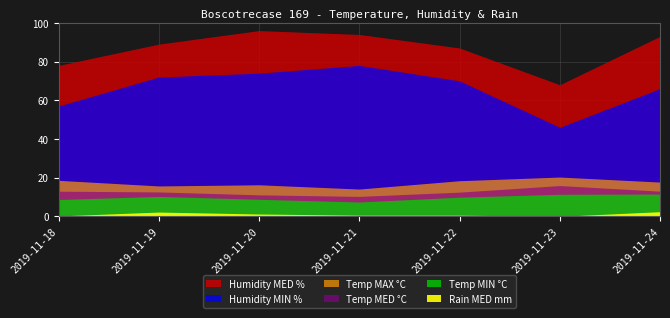

Reading left to right, list all the values displayed in this chart.

Temp MAX: 18.6	15.7	16.3	14.1	18.4	20.3	17.7
Temp MIN: 8.7	10.3	8.8	7.4	9.9	11.4	11.5
Temp MED: 13.0	12.6	11.1	10.3	12.5	15.9	13.0
Humidity MIN: 57.0	72.0	74.0	78.0	70.0	46.0	66.0
Humidity MED: 78.0	89.0	96.0	94.0	87.0	68.0	93.0
Rain MED: 0.2	2.2	1.2	0.6	0.6	0.0	2.4